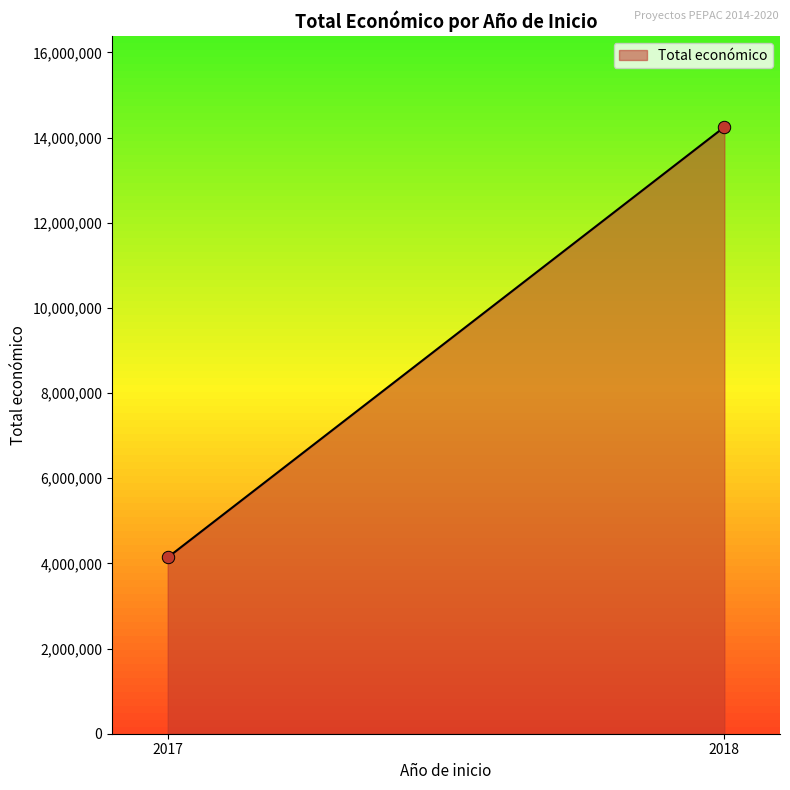

What is the difference between the maximum and minimum values?

10109528.0